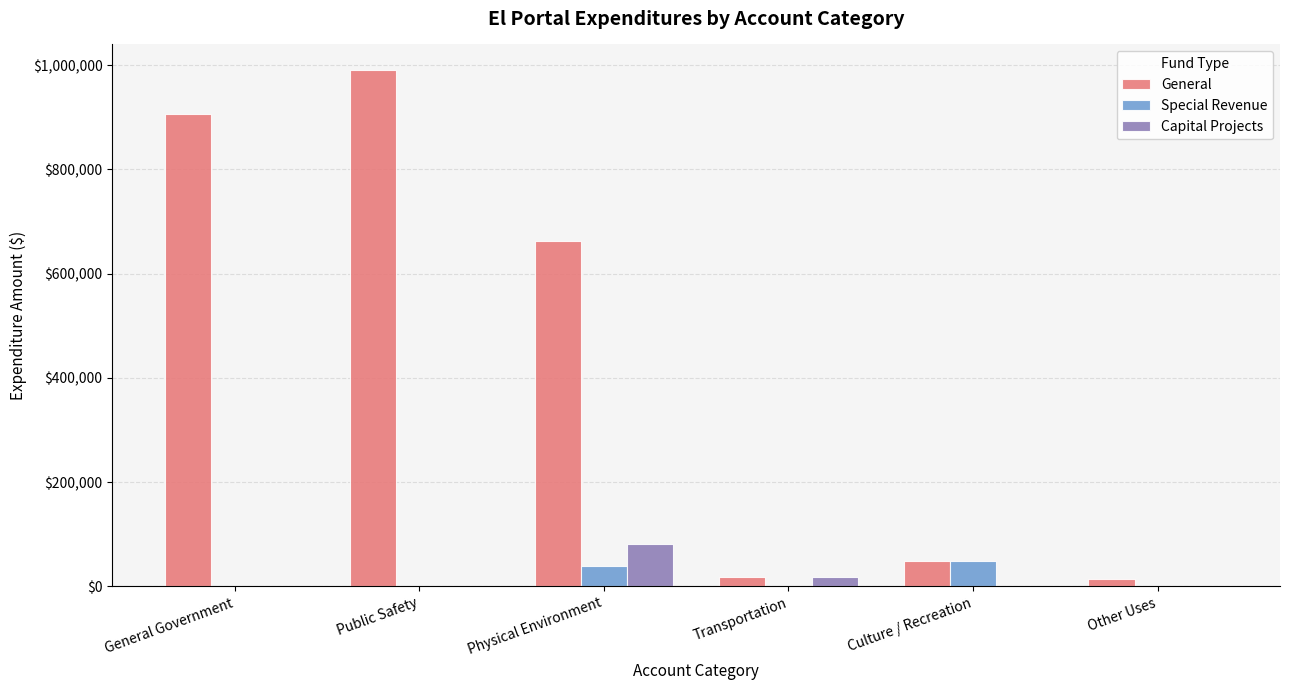

At which label is General closest to 502433?

Physical Environment